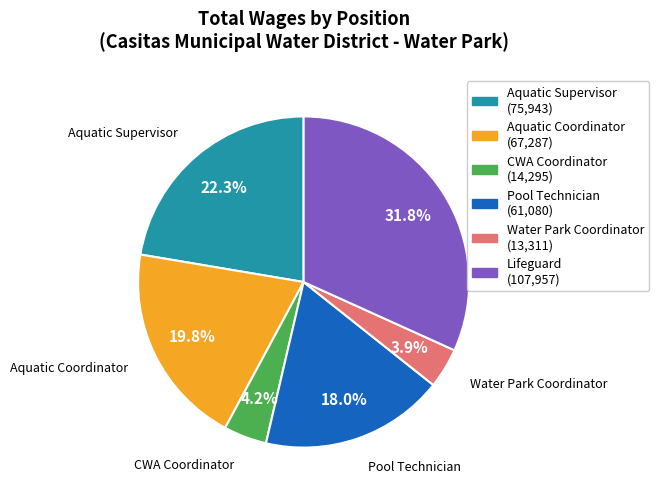

What percentage is NOT represented by Pool Technician?

82.0%